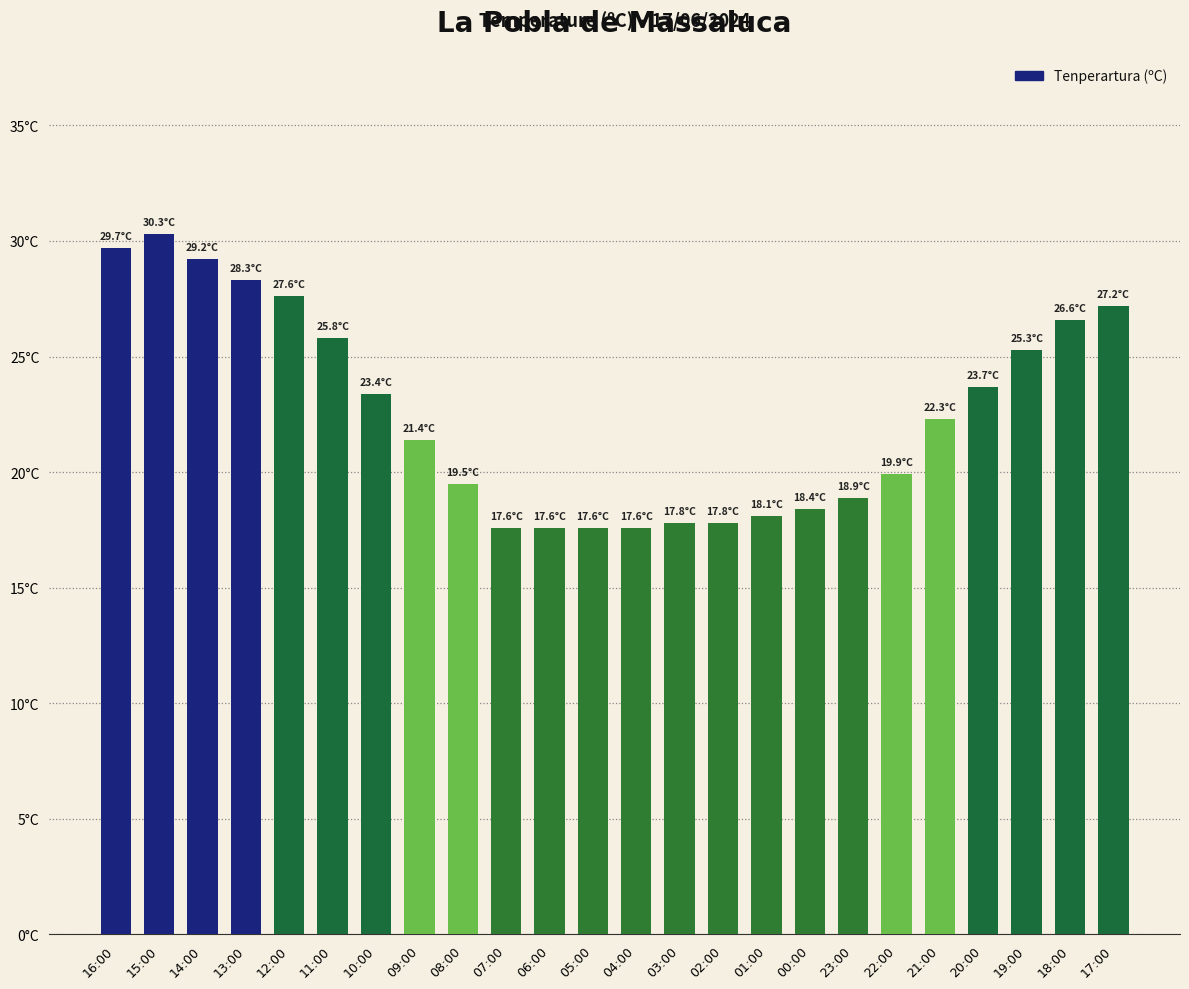

What is the label of the 11th bar from the left?

06:00